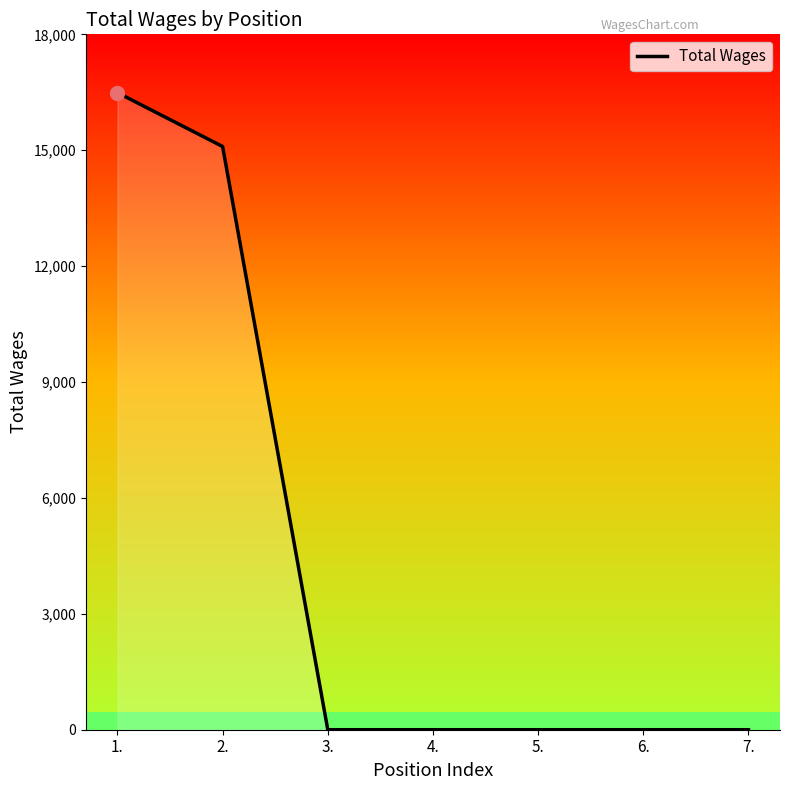

Between 1. and 4., which is larger?

1.